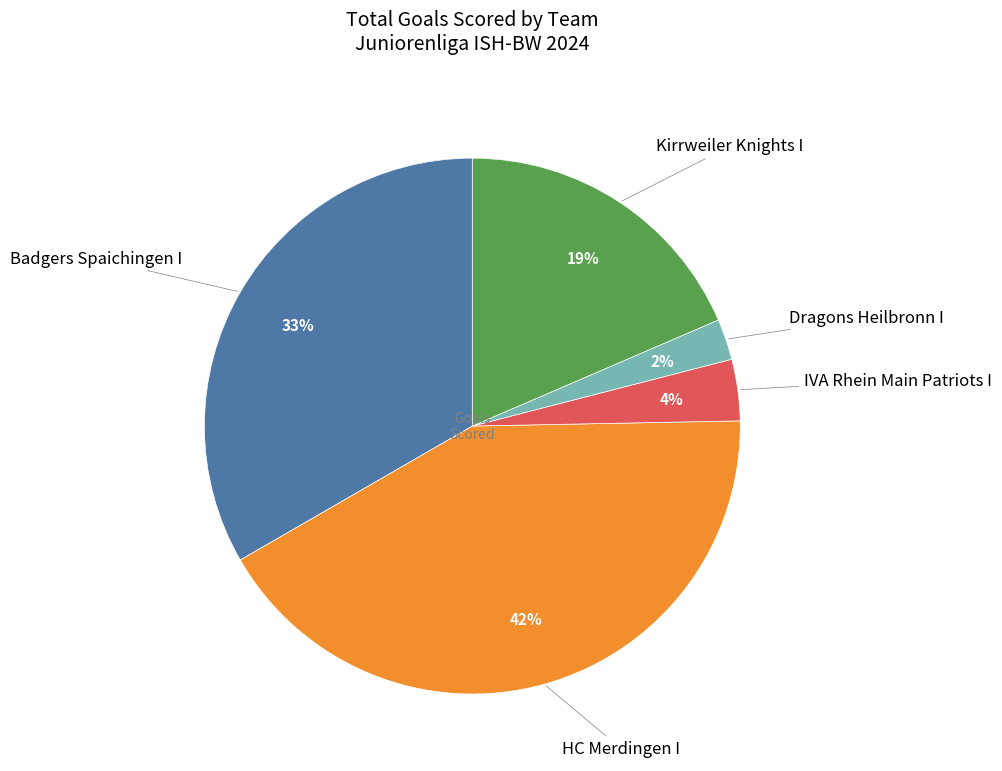

Is there a majority slice in this chart?

No